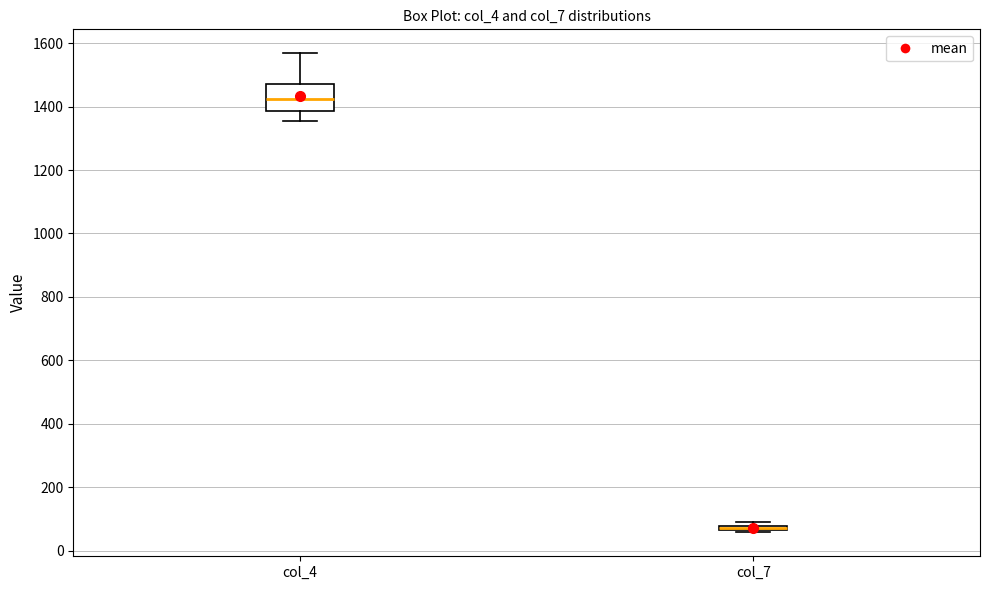

Where does the median line of the box for col_4 sit on the y-axis? The values are not printed on the chart, so give them approximately, as read against the axis.

1420